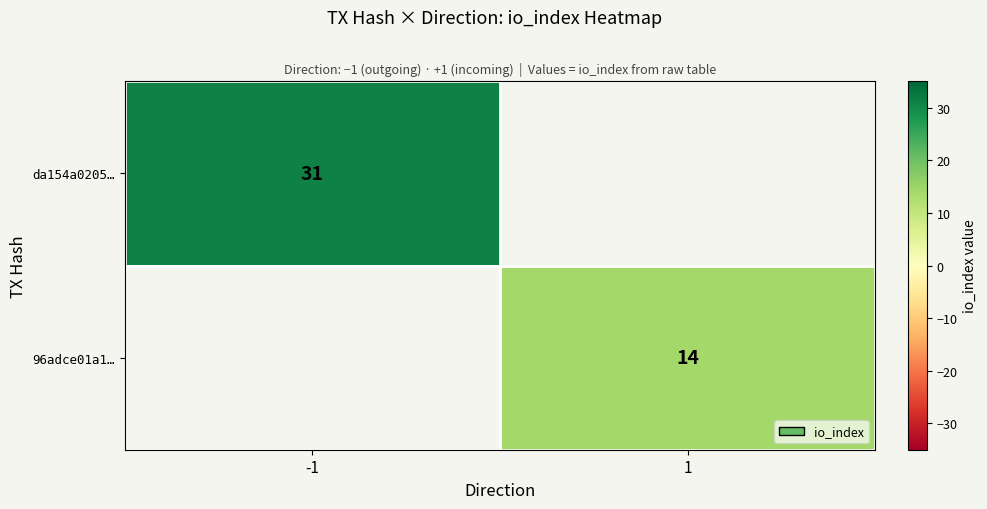

How many series are shown in this chart?

2